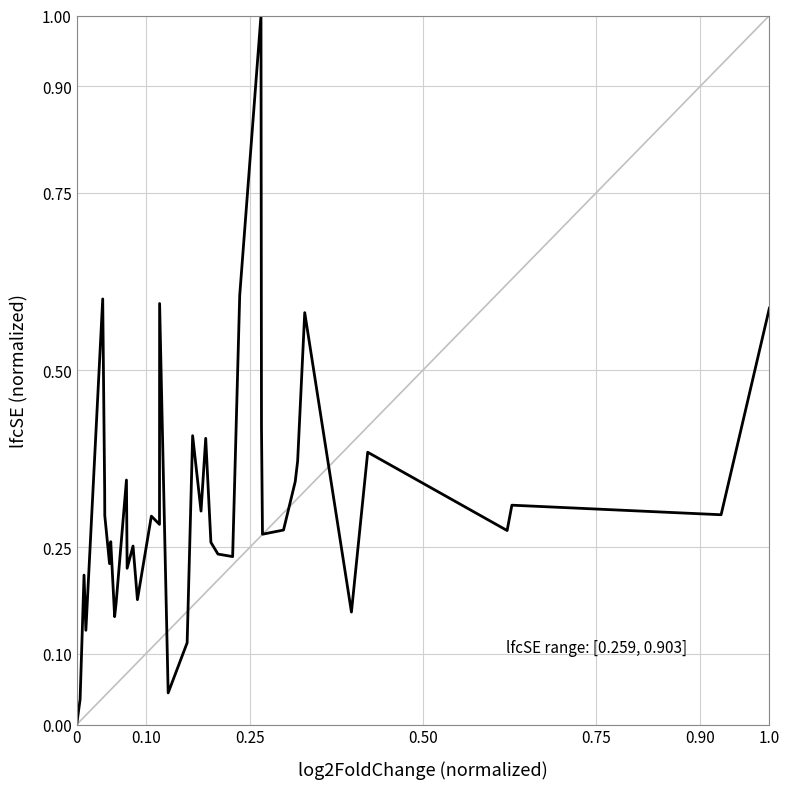

What is the maximum value shown in the chart?

1.0